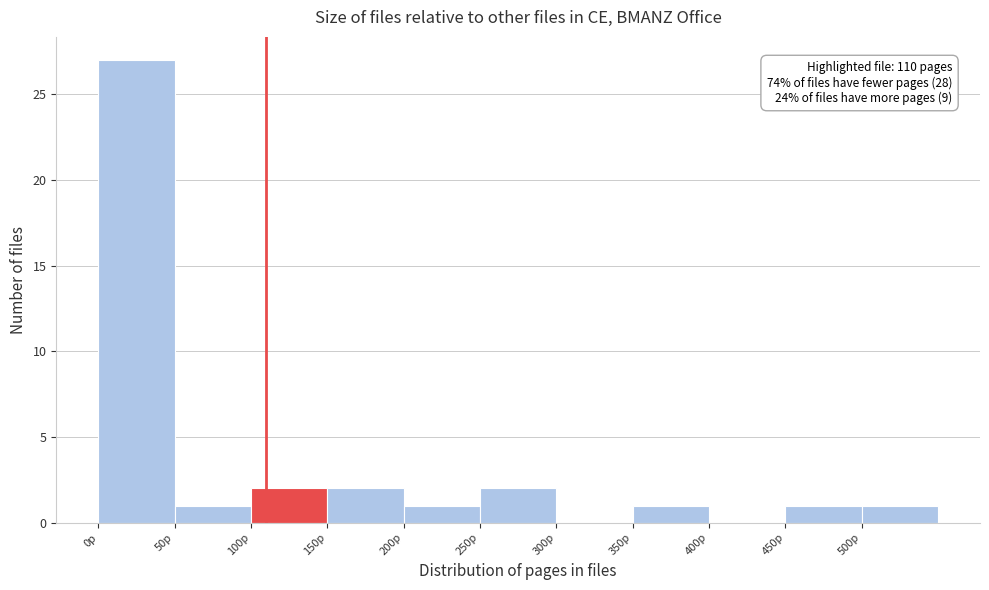

Over which range of the x-axis is the bar tallest?

0 to 50